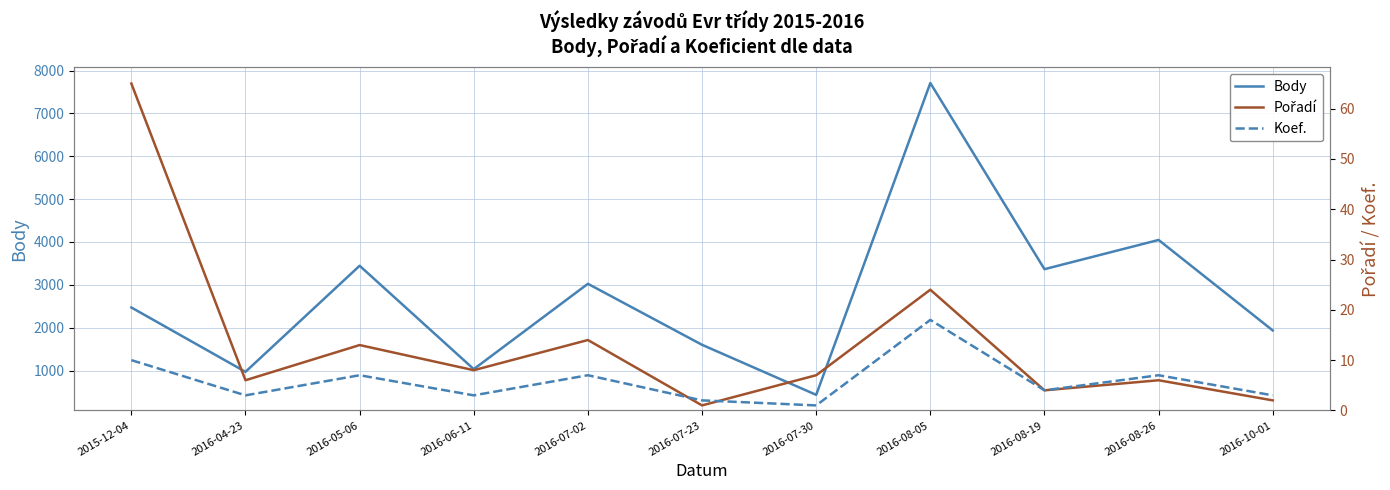

Which series has the largest range (max minus min)?

Body